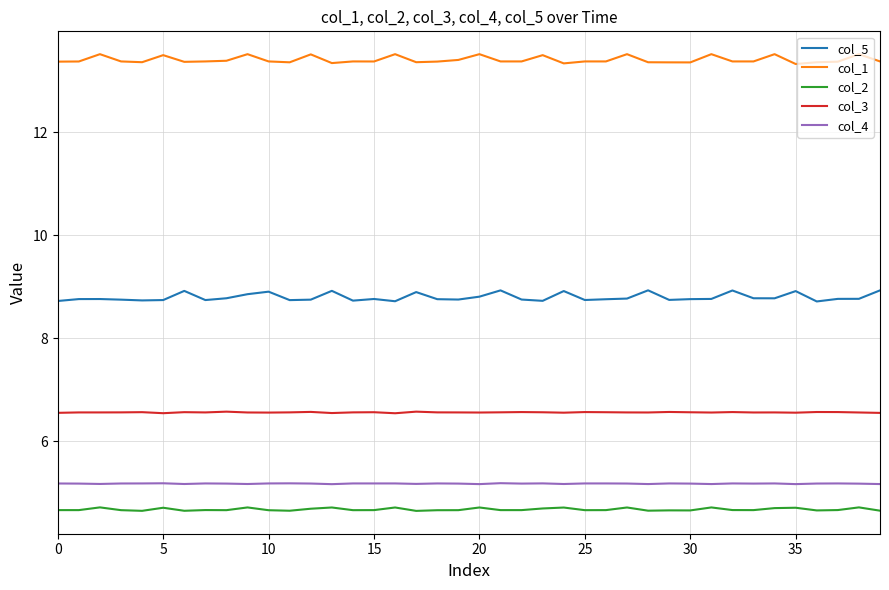

How many lines are shown in the chart?

5